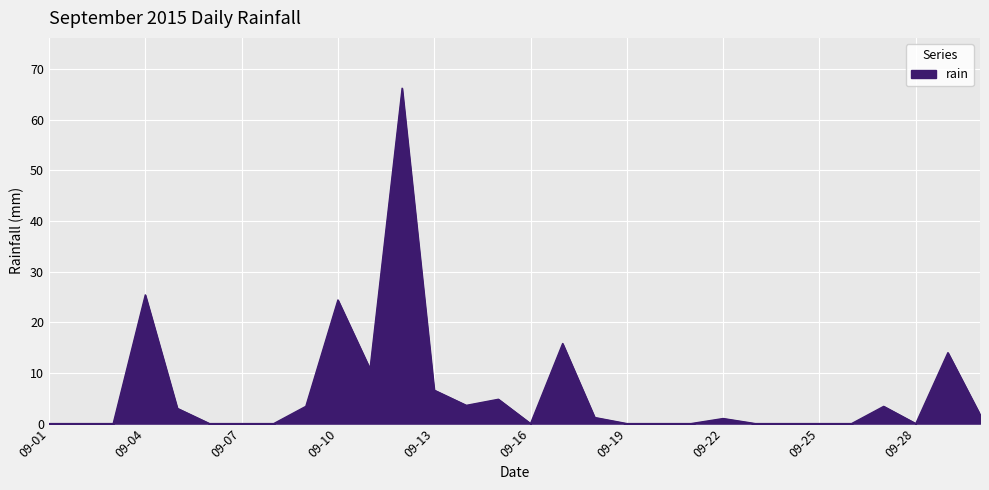

What is the greatest value displayed?

66.2